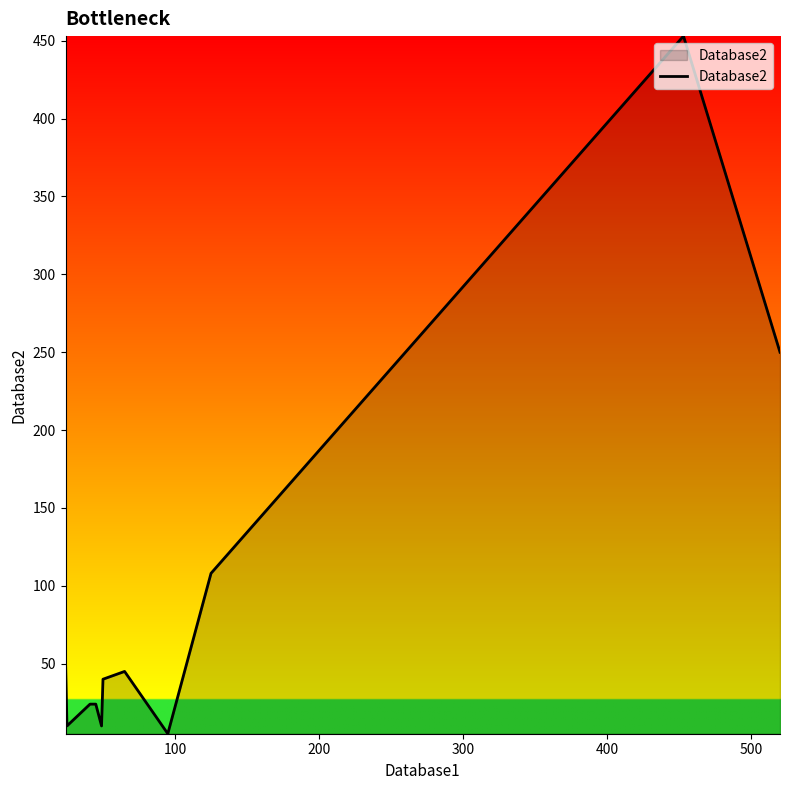

What is the difference between the maximum and minimum values?

448